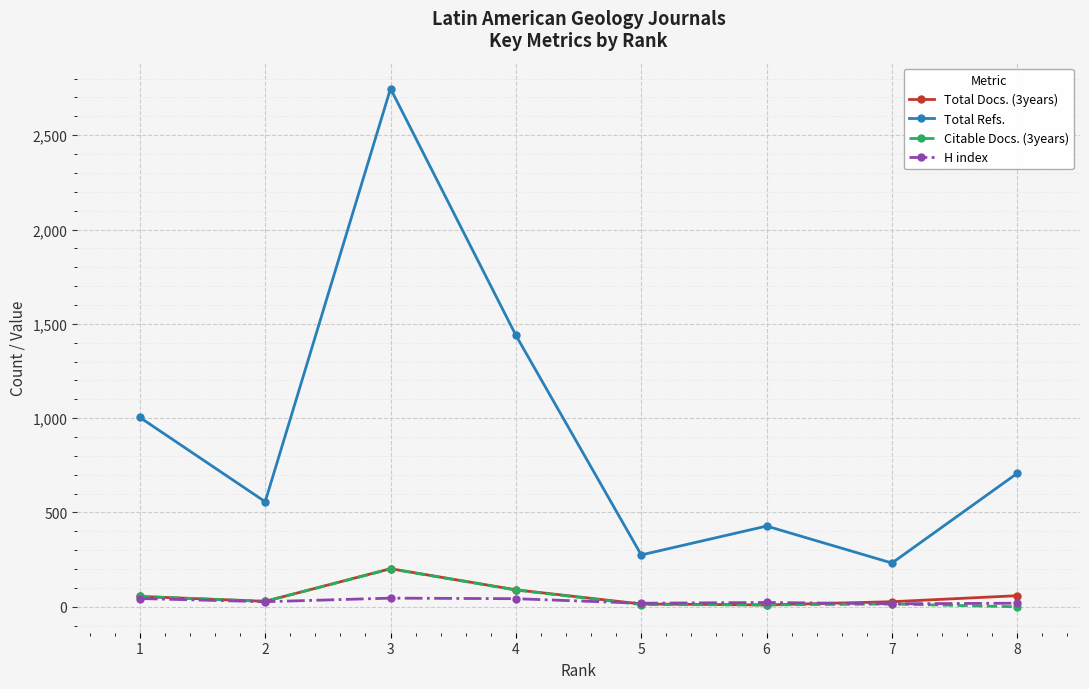

True or false: Total Docs. (3years) and Total Refs. cross at least once.

False